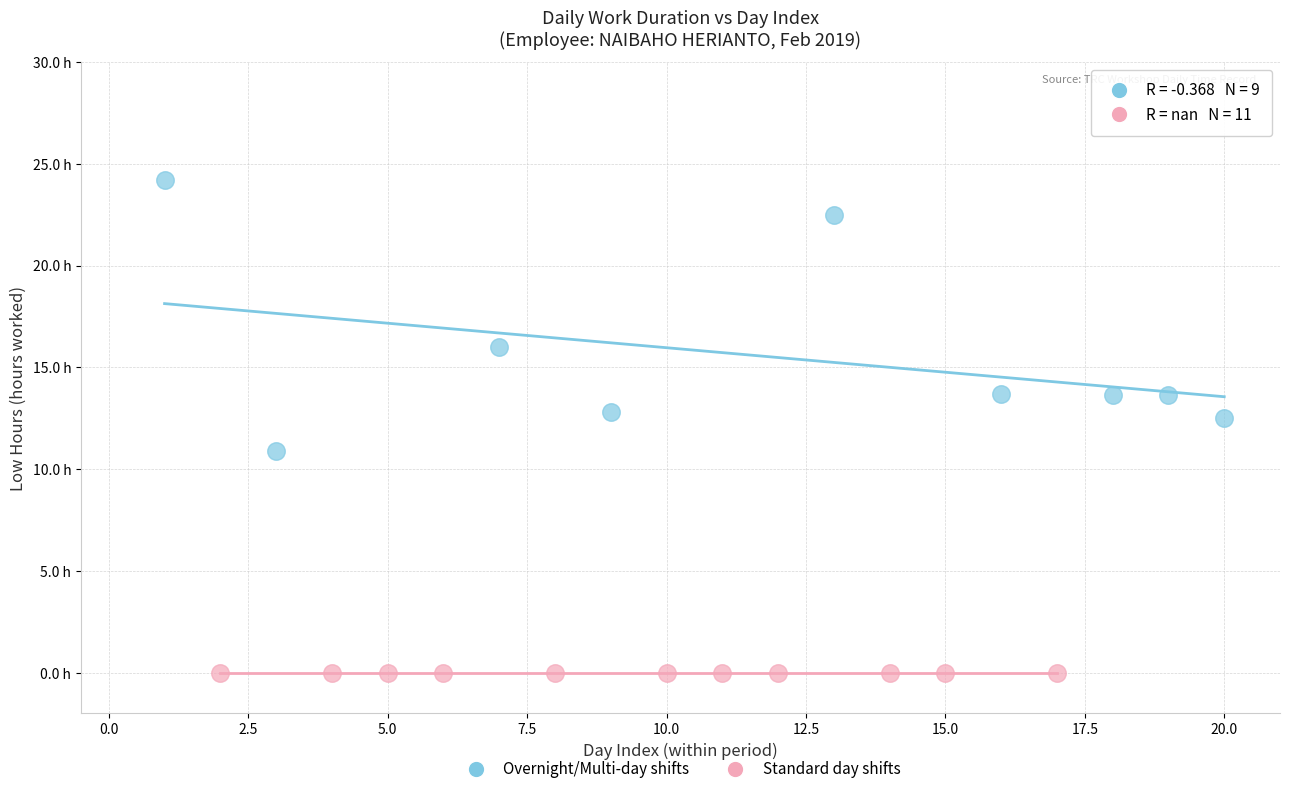

What are all the series names shown in the legend?

Overnight/Multi-day shifts, Standard day shifts